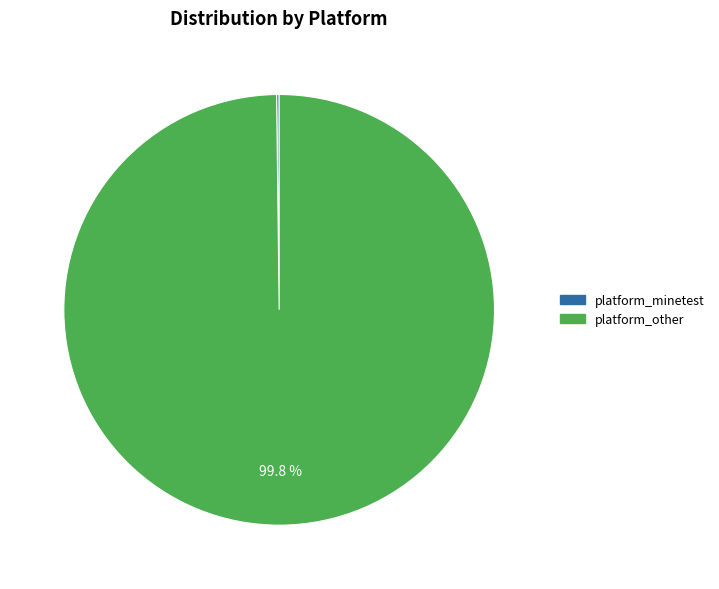

Is there any slice that represents more than half of the pie?

Yes